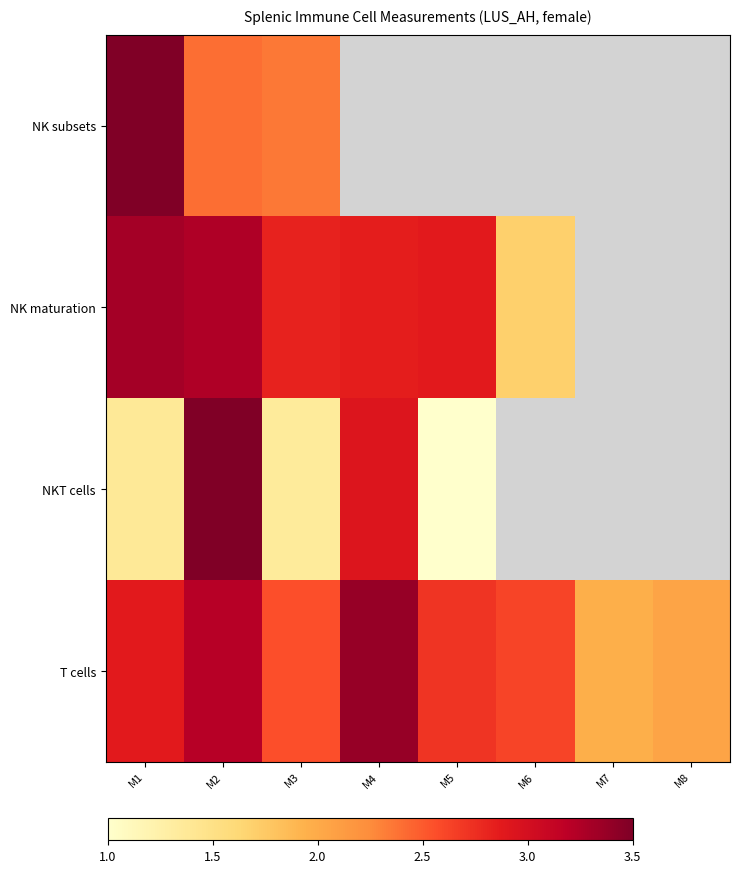

List the series in order of their peak value, lowest first.

NK maturation, T cells, NK subsets, NKT cells